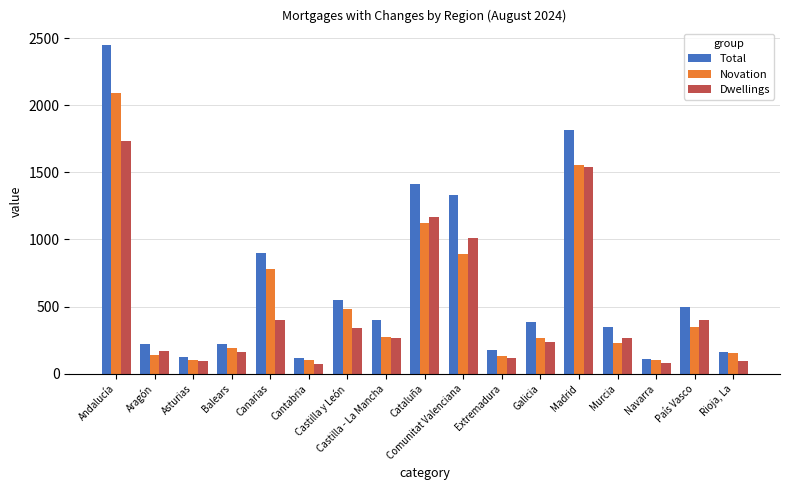

What is the difference between the highest and lowest values at Balears?

54